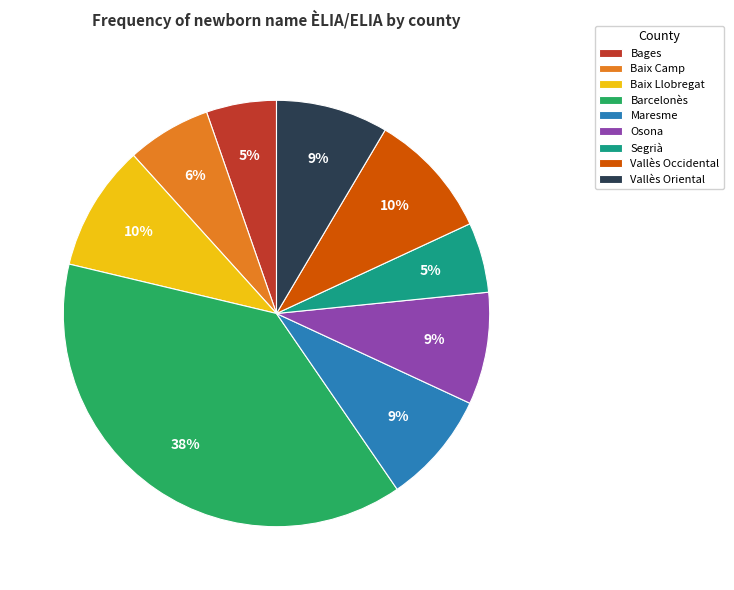

What is the ratio of the value at Bages to the value at Segrià?

1.0